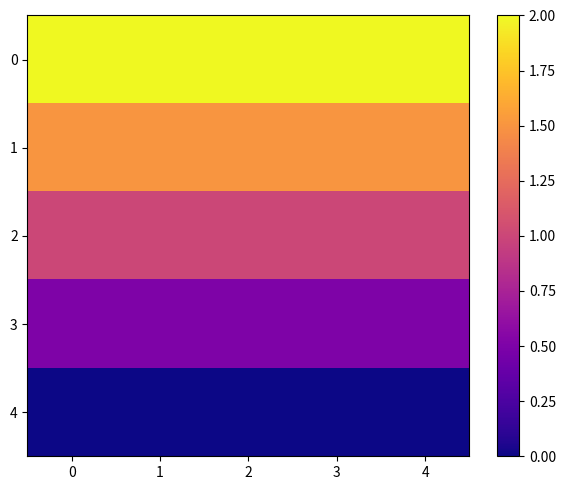

Which series has the widest spread of values?

row_0